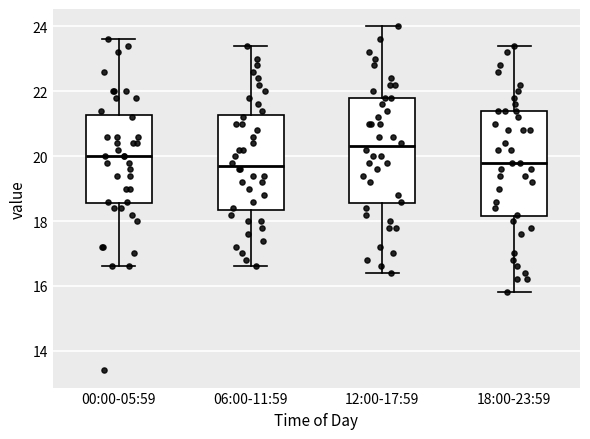

Reading left to right, transcribe this box plot: for each box, give where its median line is, the range the box spans, and where its two whiskers end, as read against the y-axis. The values are not printed on the chart, so give them approximately, as read against the axis.

00:00-05:59: median 20.0, box 18.6 to 21.2, whiskers 16.6 to 23.6
06:00-11:59: median 19.8, box 18.4 to 21.2, whiskers 16.6 to 23.4
12:00-17:59: median 20.4, box 18.6 to 21.8, whiskers 16.4 to 24.0
18:00-23:59: median 19.8, box 18.2 to 21.4, whiskers 15.8 to 23.4